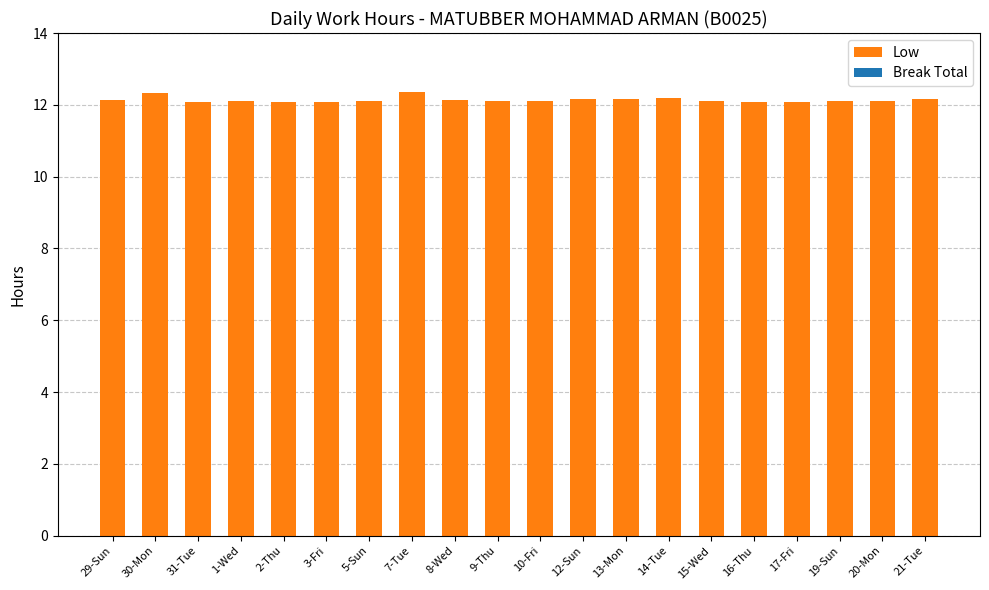

What is the value of the 4th bar from the left?

12.1